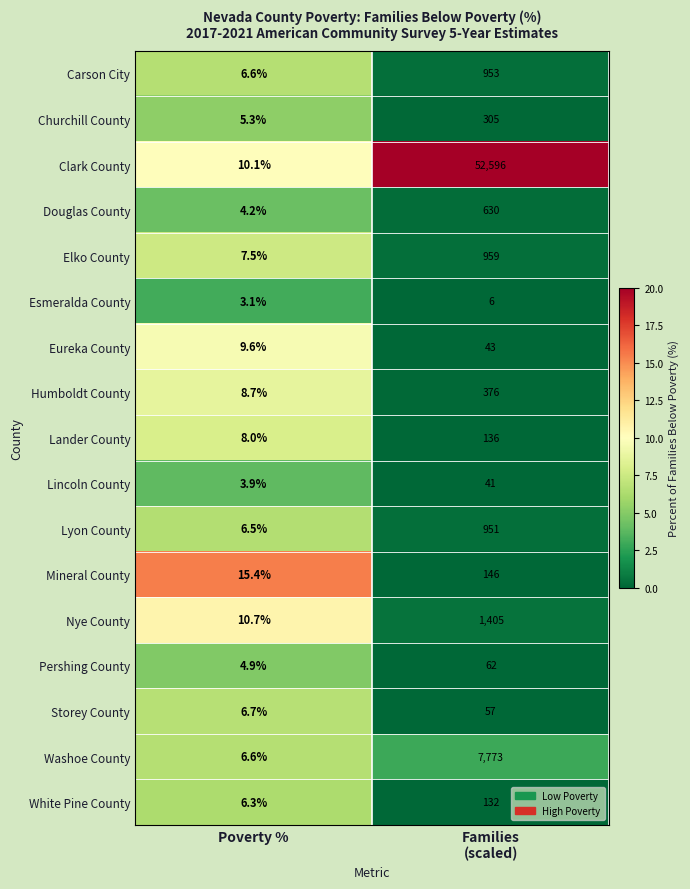

How many data points in Douglas County are less than 630?

1